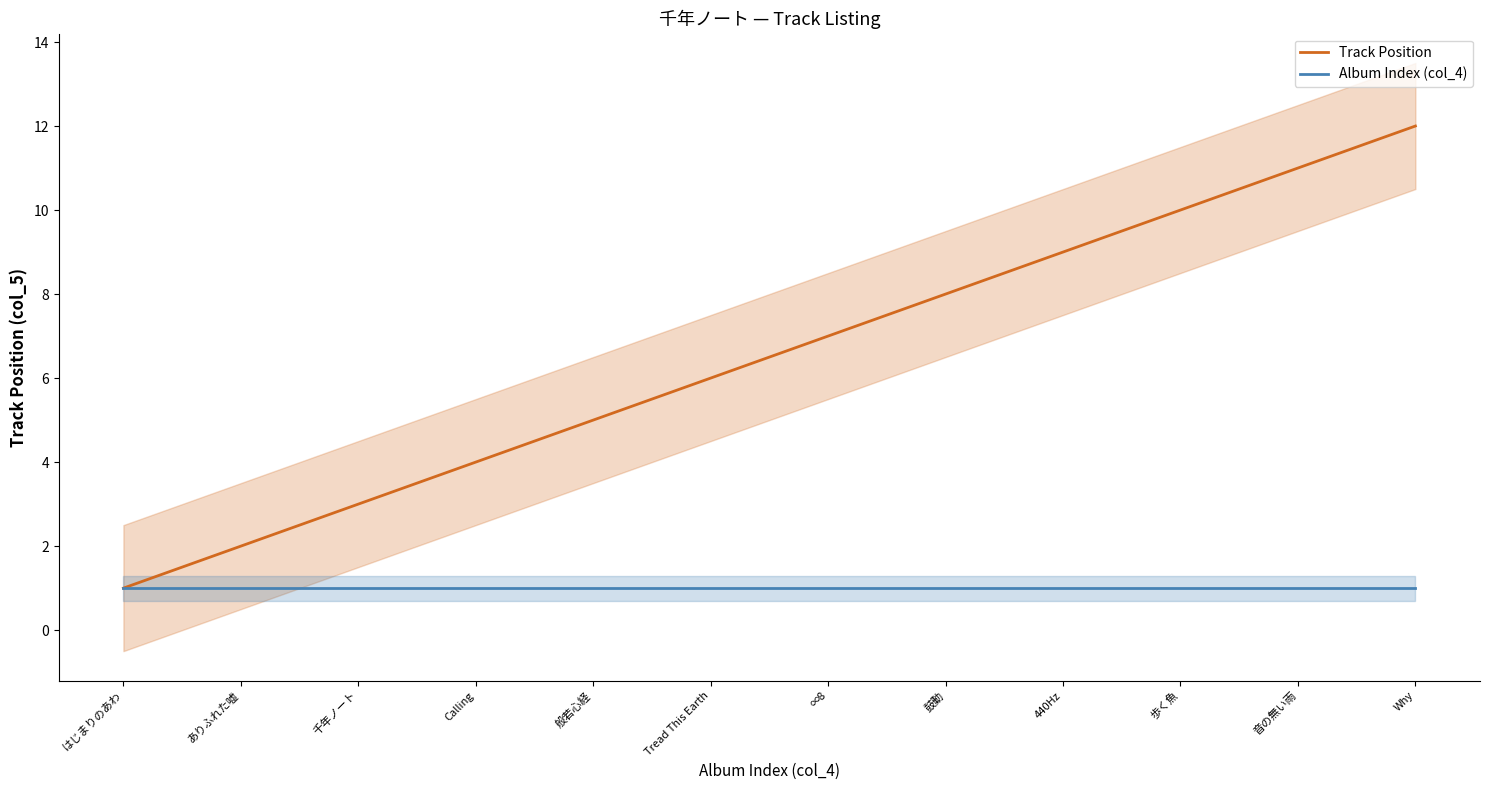

Rank the series at 般若心経 from lowest to highest value.

Album Index (col_4), Track Position